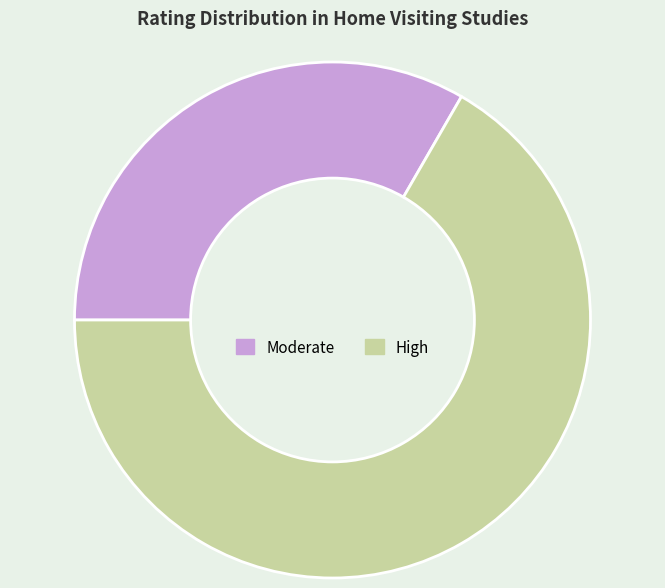

Count the number of slices in the pie.

2